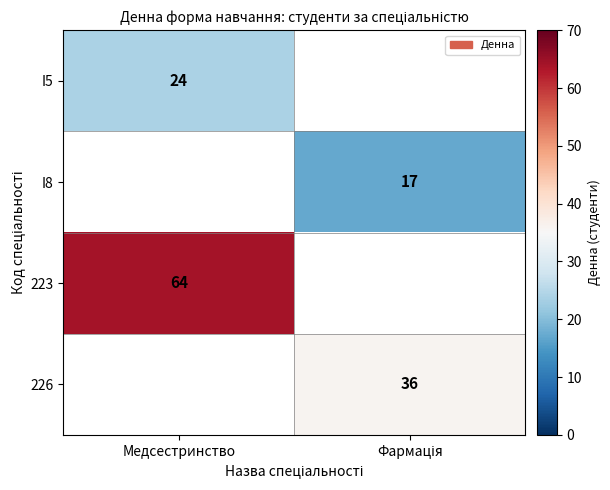

At how many categories does at least one series exceed 23?

2